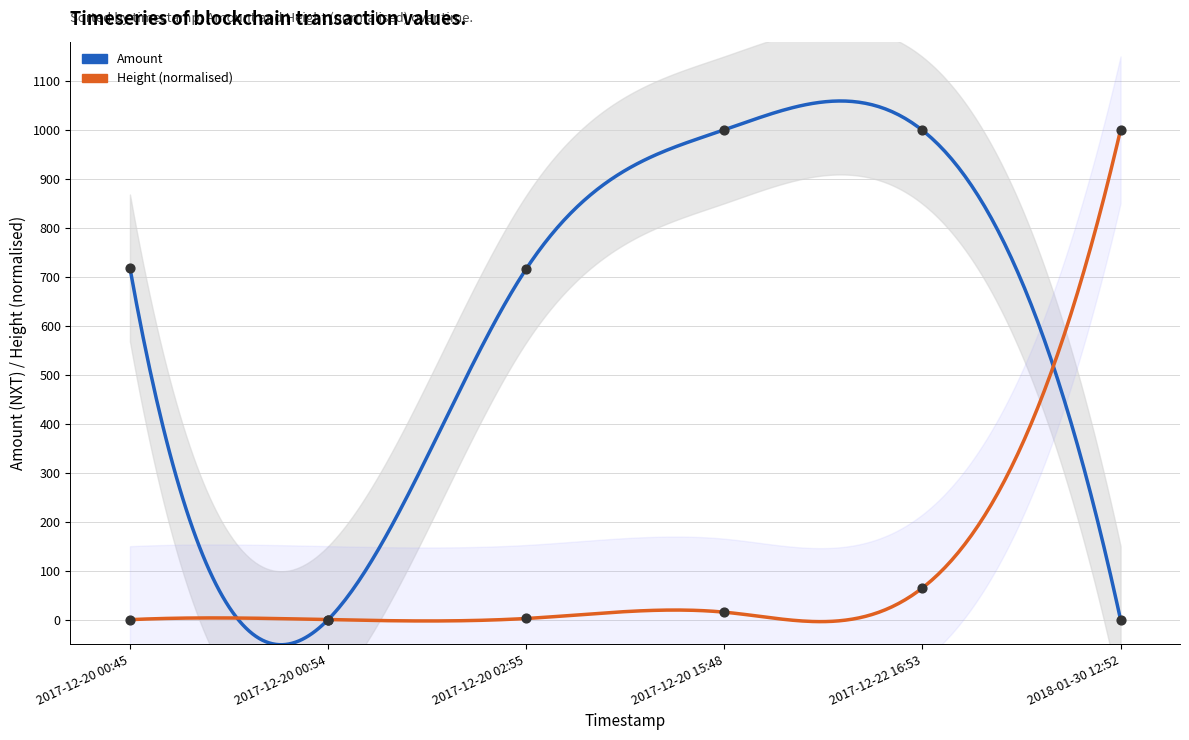

Is the value of Amount at 2017-12-20 02:55 greater than the value of Height at 2017-12-20 15:48?

Yes